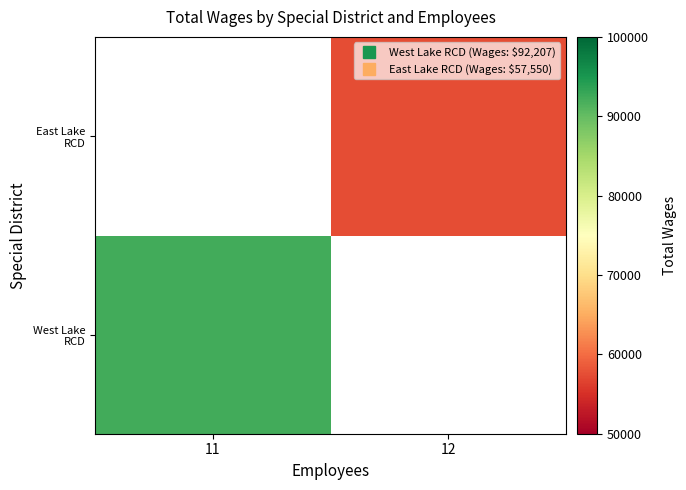

The West Lake RCD series shows 163135.0 at 11. True or false?

False